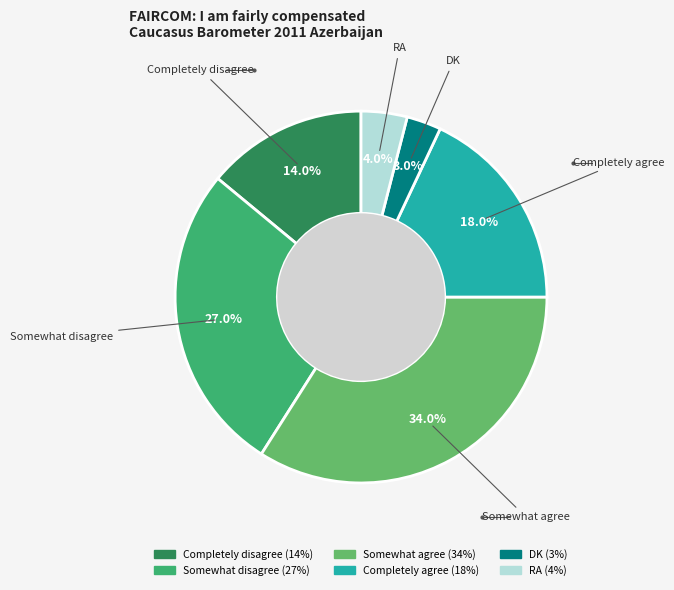

What percentage is the RA slice, to the nearest percent?

4%